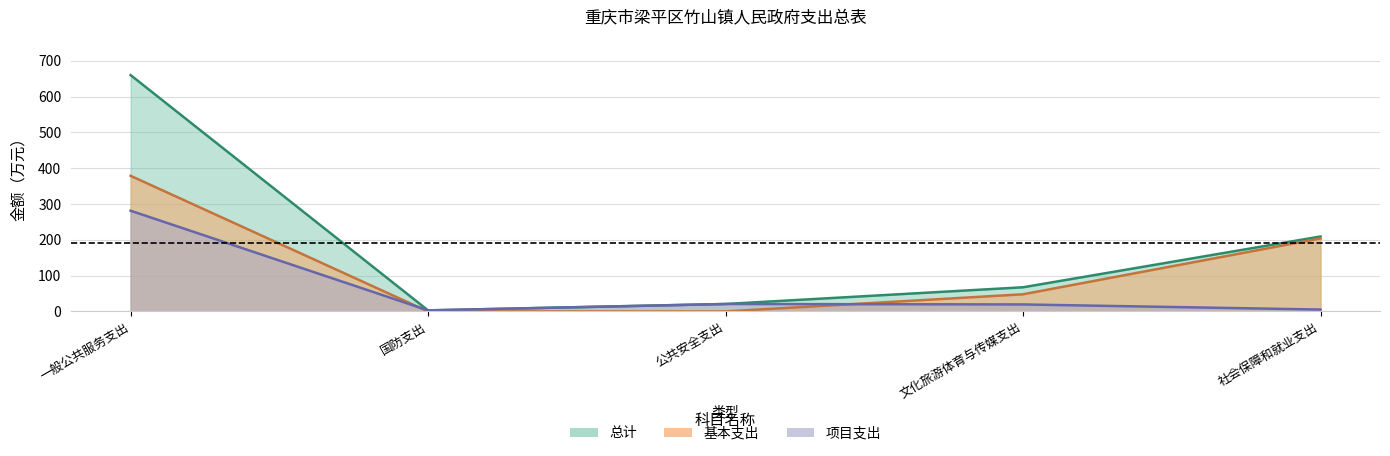

Reading right to left, list all the values displayed in this chart.

总计: 209.4	67.5	20.8	3.0	660.3
基本支出: 204.1	48.0	0.0	0.0	378.9
项目支出: 5.3	19.6	20.8	3.0	281.4